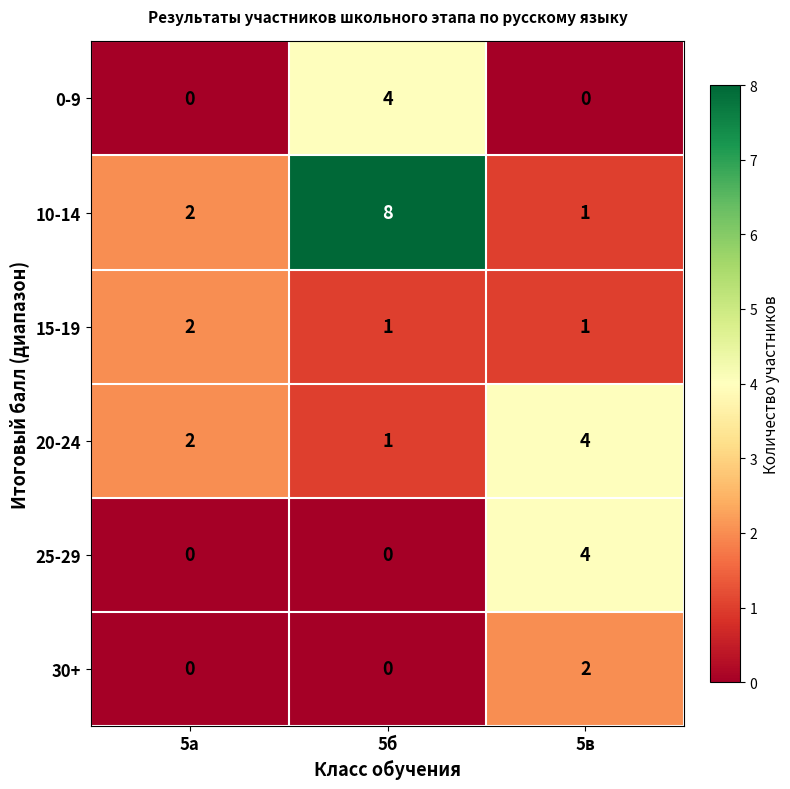

Is it true that 25-29 equals 0 at 5а?

True